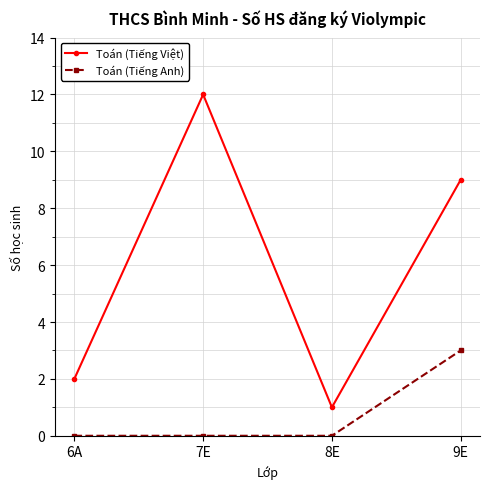

Reading left to right, what are all the values shown in this chart?

Toán (Tiếng Việt): 6A=2	7E=12	8E=1	9E=9
Toán (Tiếng Anh): 6A=0	7E=0	8E=0	9E=3